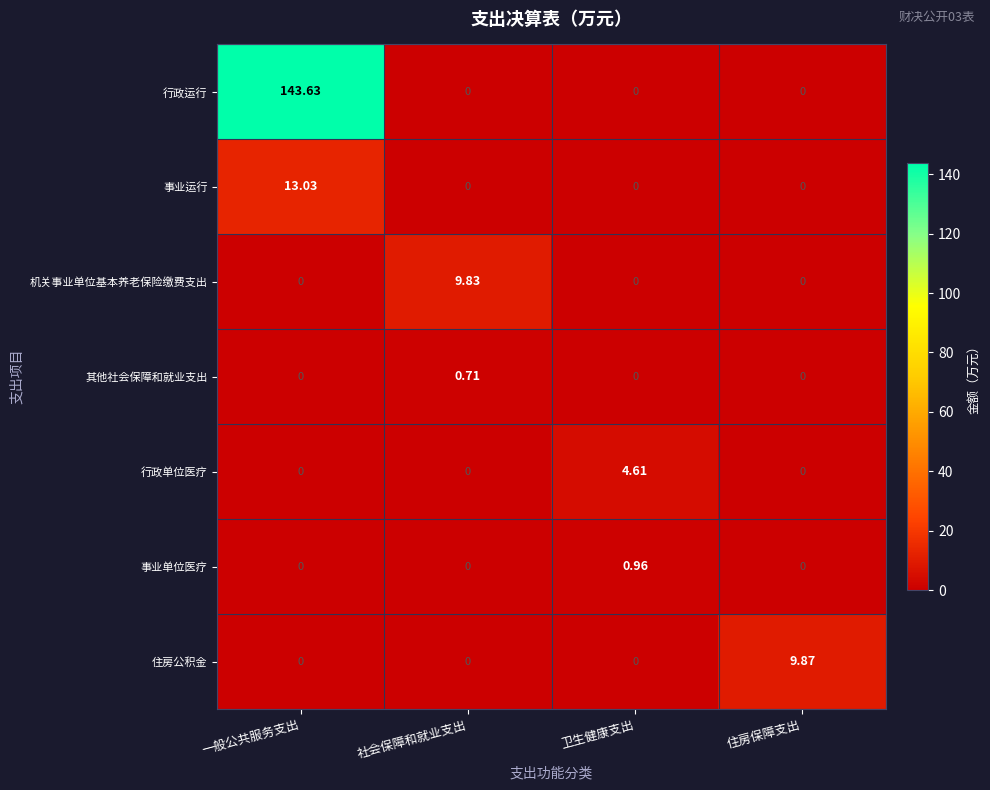

Which category has the highest value in the 其他社会保障和就业支出 series?

社会保障和就业支出